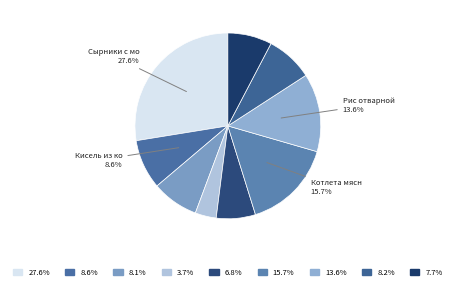

Count the number of slices in the pie.

9